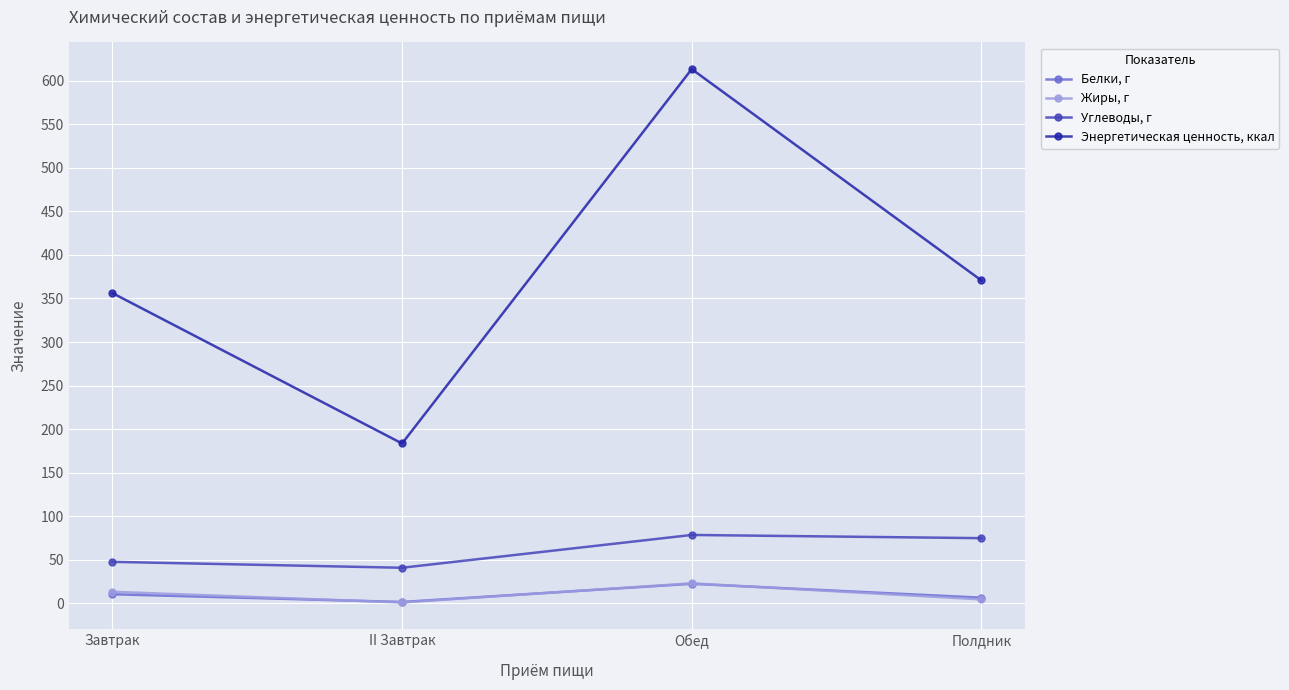

Is this an area chart (filled region under the line)?

No